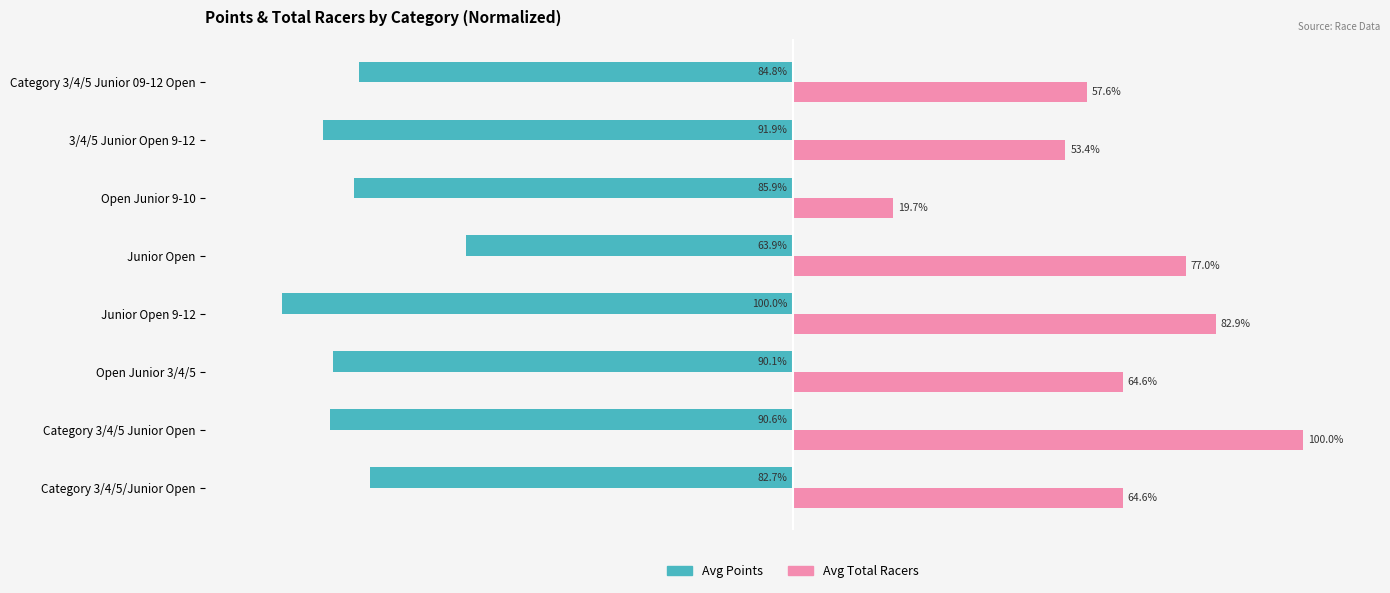

Is the value of Avg Points at Category 3/4/5/Junior Open greater than the value of Avg Total Racers at Category 3/4/5 Junior 09-12 Open?

No